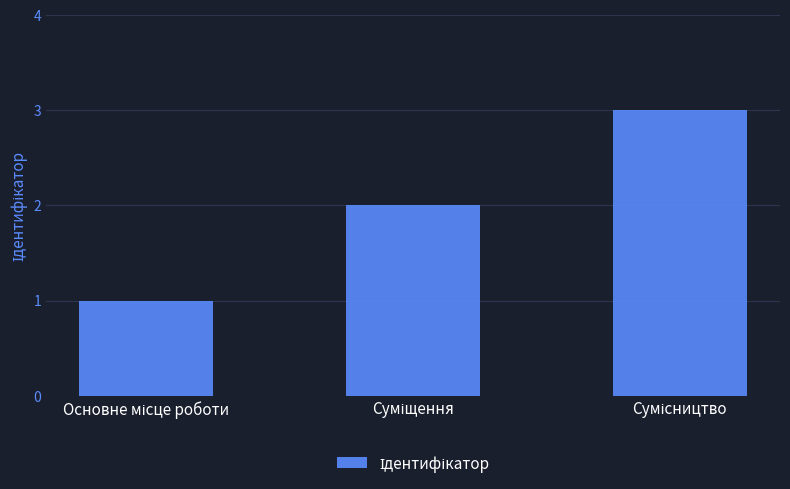

What is the smallest value displayed?

1